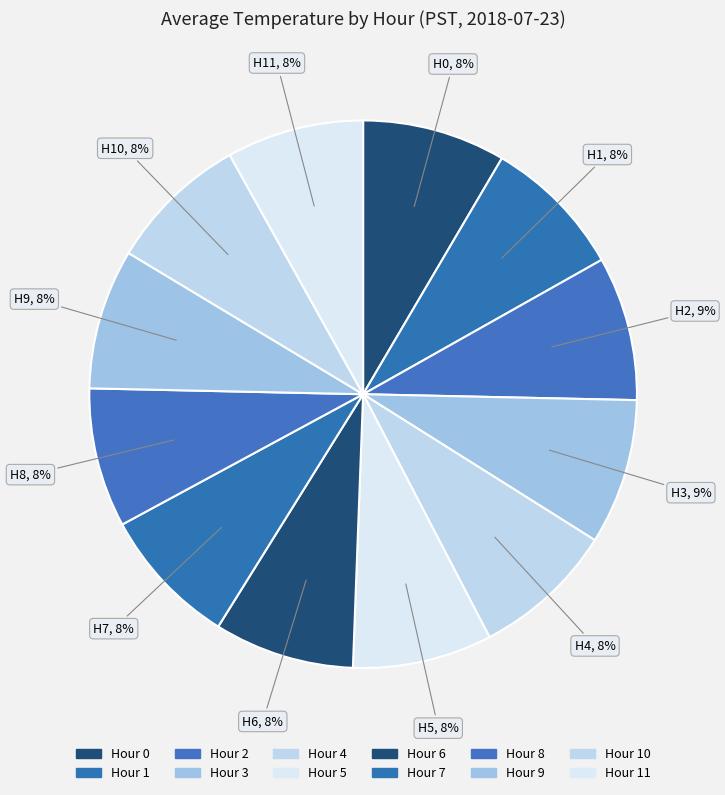

What is the smallest slice in the pie chart?

Hour 11